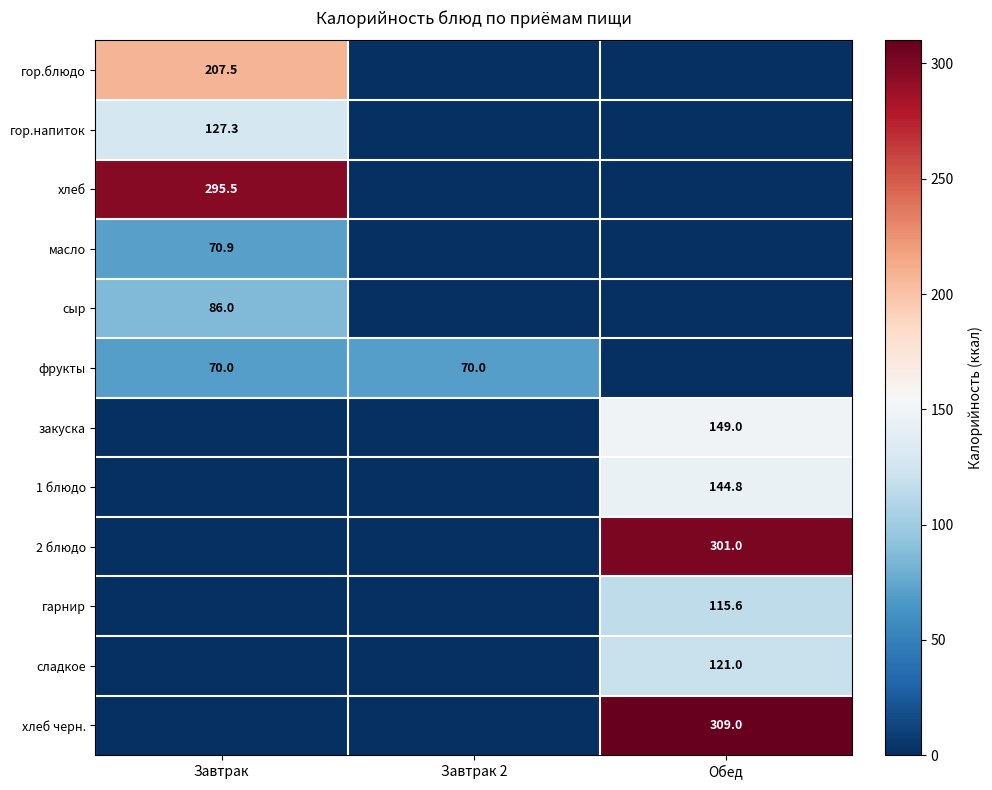

How many distinct data groups are displayed?

12